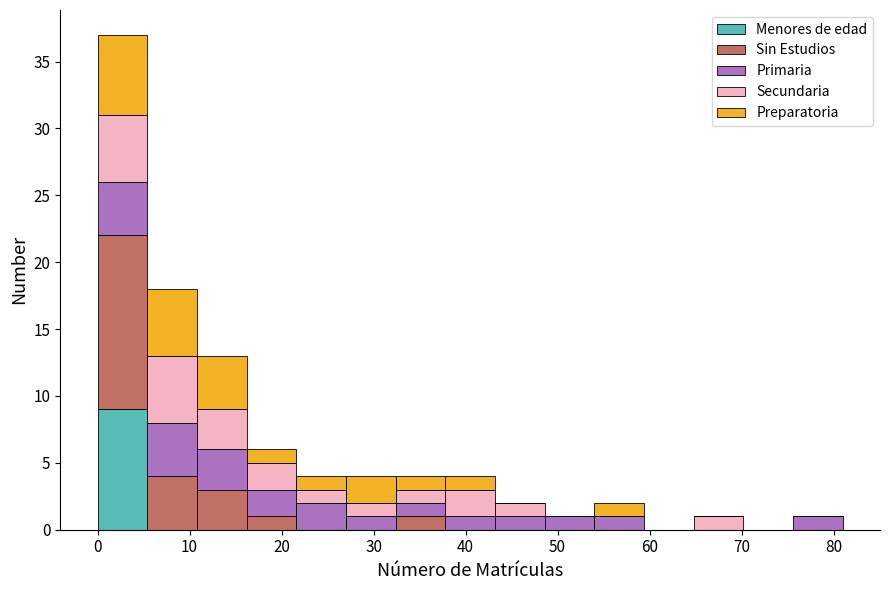

Reading left to right, transcribe this chart: for each stacked bar, give the range it covers on the x-axis and its total height. Neither the bar edges nor the heights are printed on the chart, so give them approximately, as read against the axes.

0.0 to 5.4: 37
5.4 to 10.8: 18
10.8 to 16.2: 13
16.2 to 21.6: 6
21.6 to 27.0: 4
27.0 to 32.4: 4
32.4 to 37.8: 4
37.8 to 43.2: 4
43.2 to 48.6: 2
48.6 to 54.0: 1
54.0 to 59.4: 2
59.4 to 64.8: 0
64.8 to 70.2: 1
70.2 to 75.6: 0
75.6 to 81.0: 1